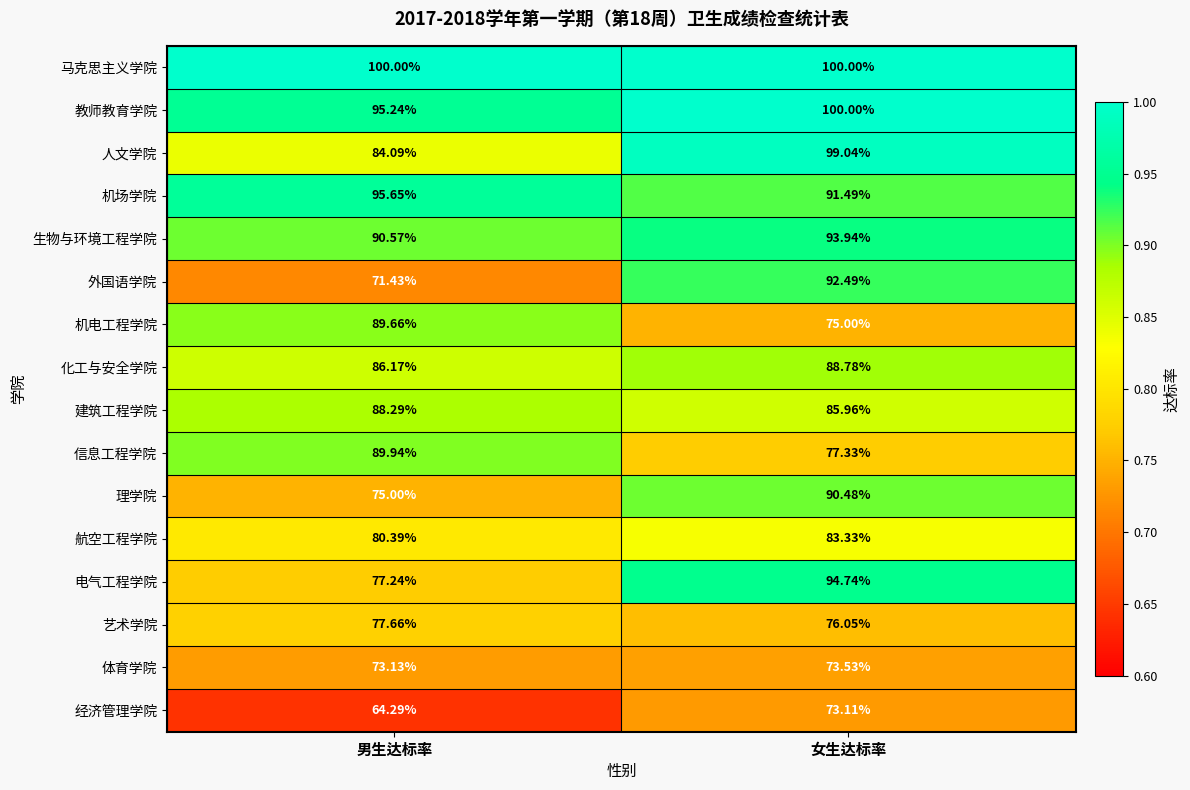

Which series has the widest spread of values?

外国语学院